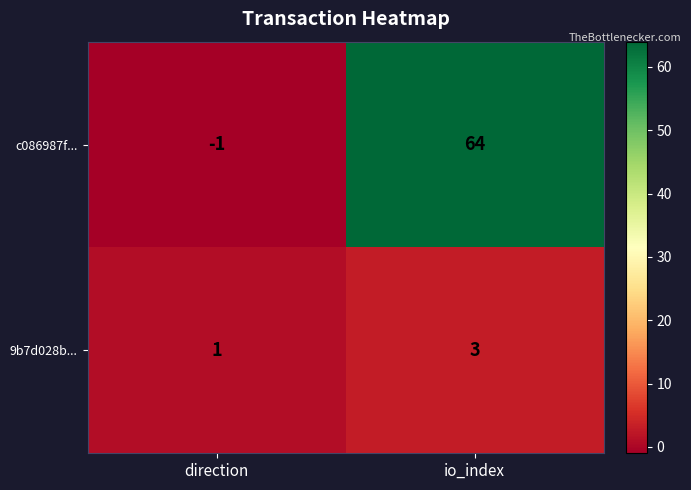

Which series has the widest spread of values?

c086987f...